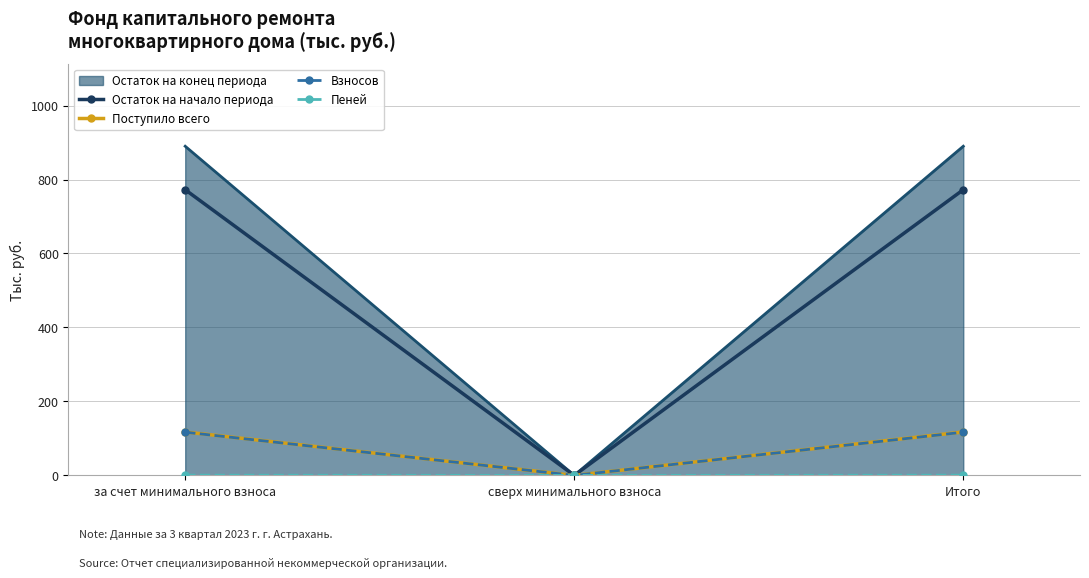

The Взносов series shows 116.9 at за счет минимального взноса. True or false?

True